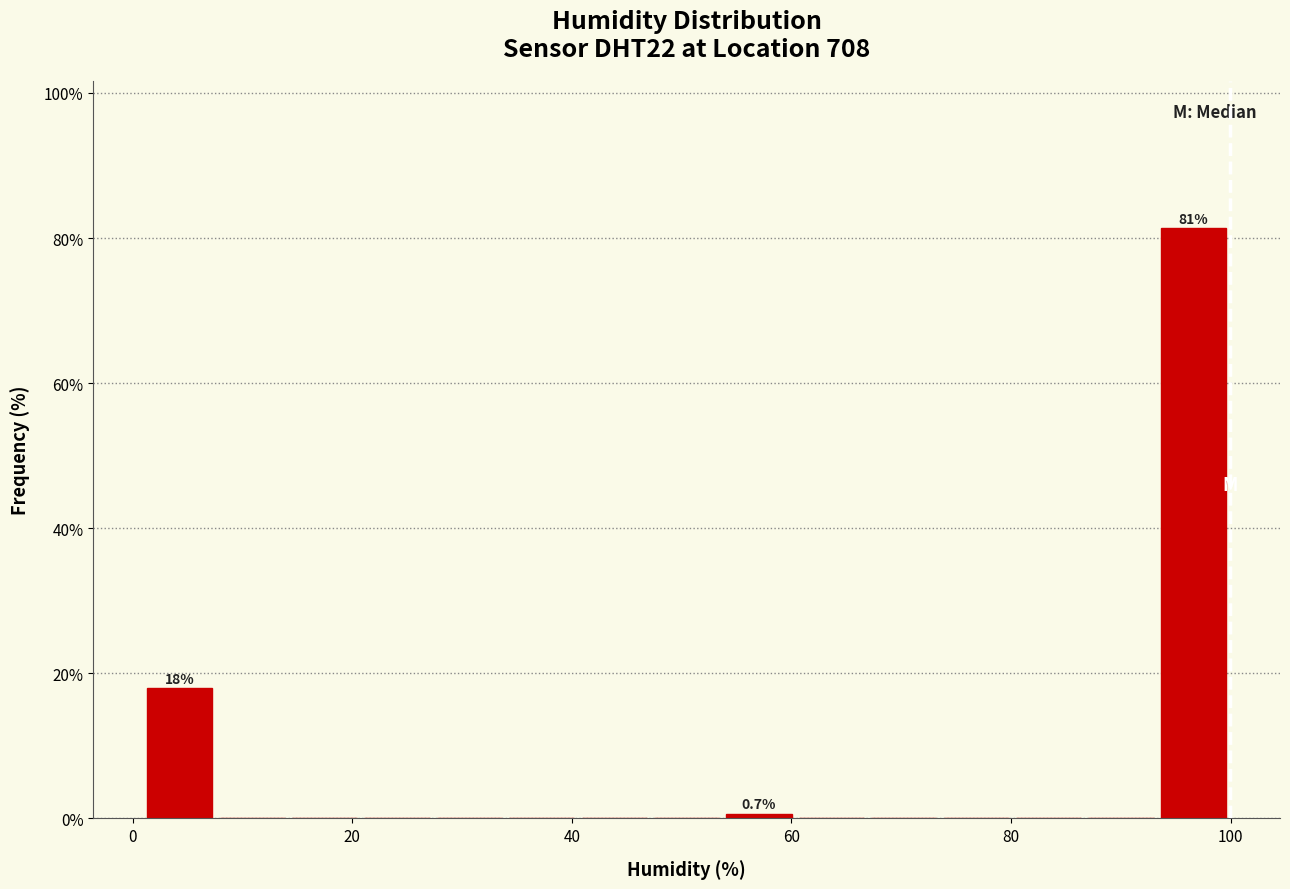

Read against the x-axis, roughly where is the centre of the tallest bar?

96